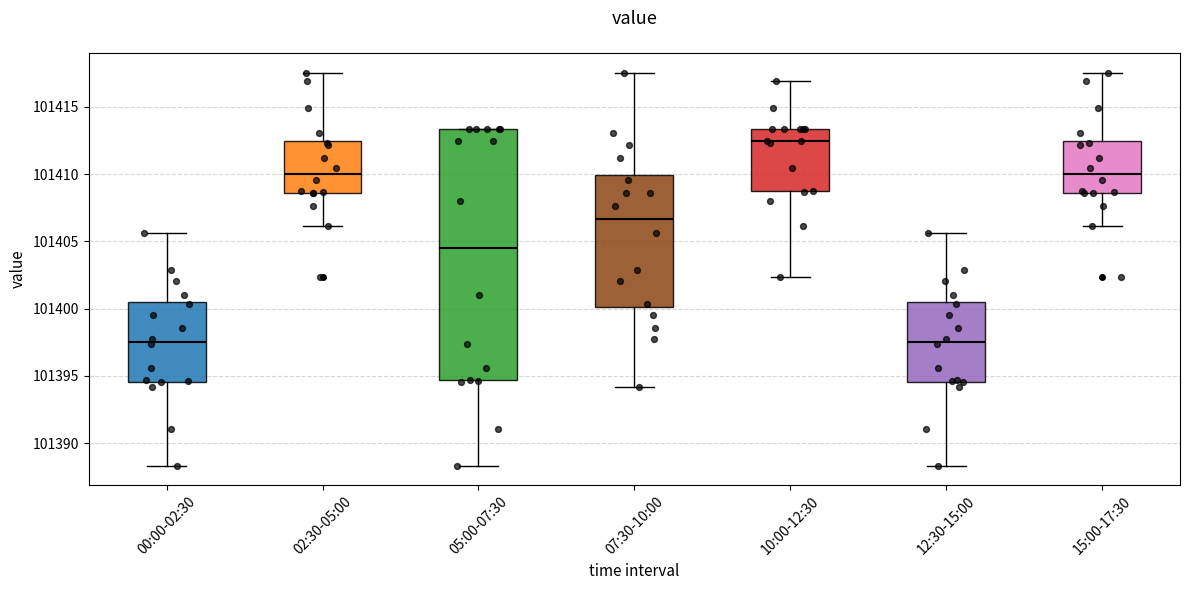

Reading left to right, transcribe this box plot: for each box, give where its median line is, the range the box spans, and where its two whiskers end, as read against the y-axis. The values are not printed on the chart, so give them approximately, as read against the axis.

00:00-02:30: median 101397.5, box 101394.5 to 101400.5, whiskers 101388.5 to 101405.5
02:30-05:00: median 101410.0, box 101408.5 to 101412.5, whiskers 101406.0 to 101417.5
05:00-07:30: median 101404.5, box 101394.5 to 101413.5, whiskers 101388.5 to 101413.5
07:30-10:00: median 101406.5, box 101400.0 to 101410.0, whiskers 101394.0 to 101417.5
10:00-12:30: median 101412.5, box 101408.5 to 101413.5, whiskers 101402.5 to 101417.0
12:30-15:00: median 101397.5, box 101394.5 to 101400.5, whiskers 101388.5 to 101405.5
15:00-17:30: median 101410.0, box 101408.5 to 101412.5, whiskers 101406.0 to 101417.5